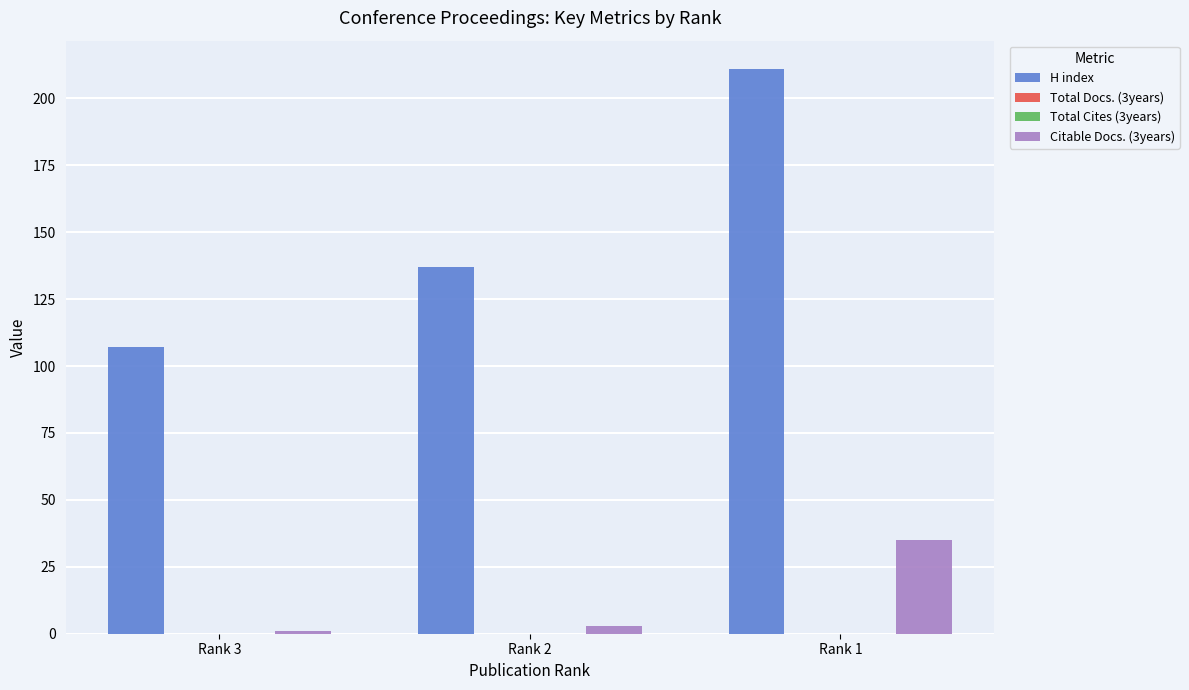

What is the sum of the H index values at Rank 2 and Rank 3?

244